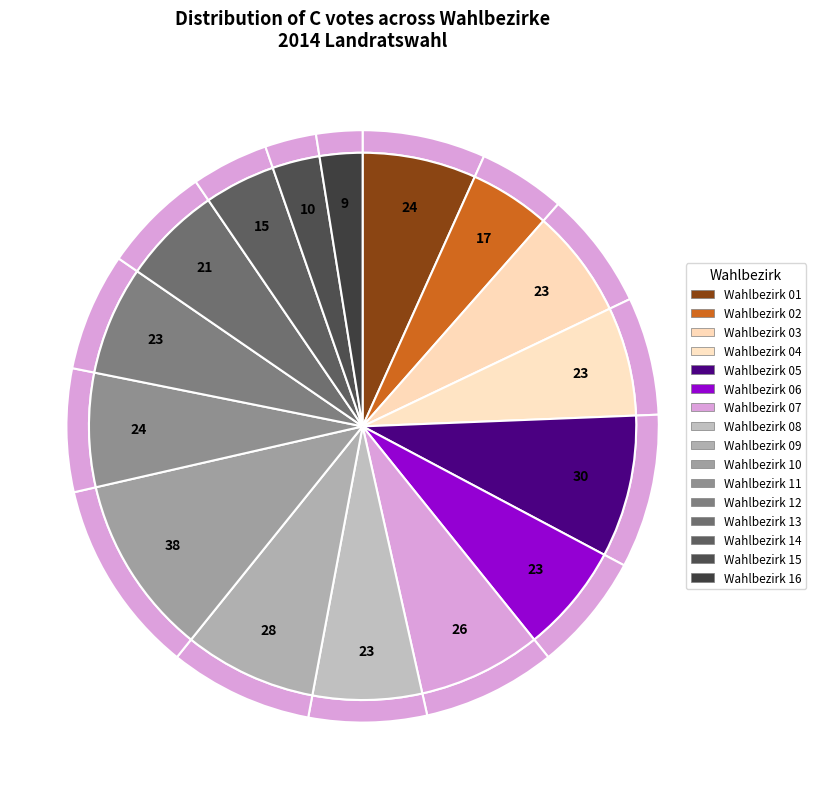

Does any single category account for the majority?

No